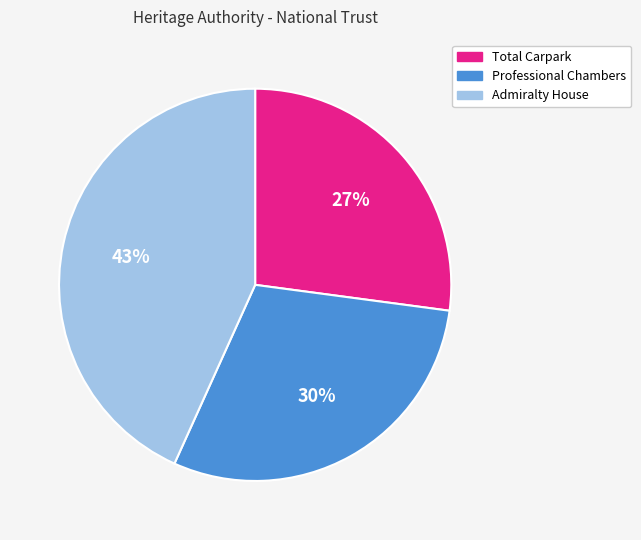

The Admiralty House slice represents 51% of the pie. True or false?

False